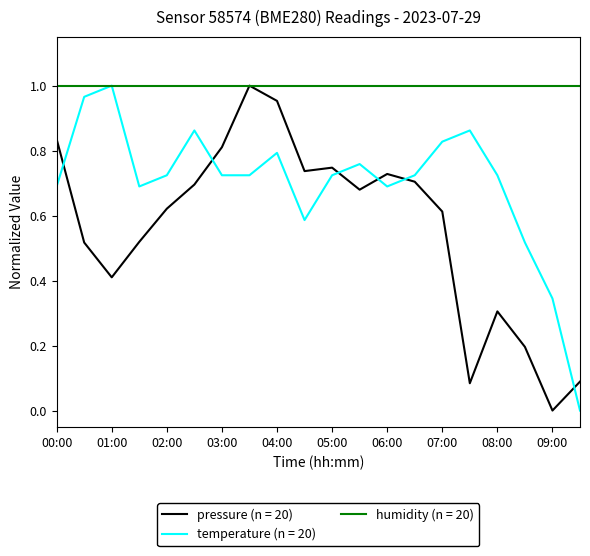

Rank the series by their average value, from lowest to highest.

pressure (n = 20), temperature (n = 20), humidity (n = 20)